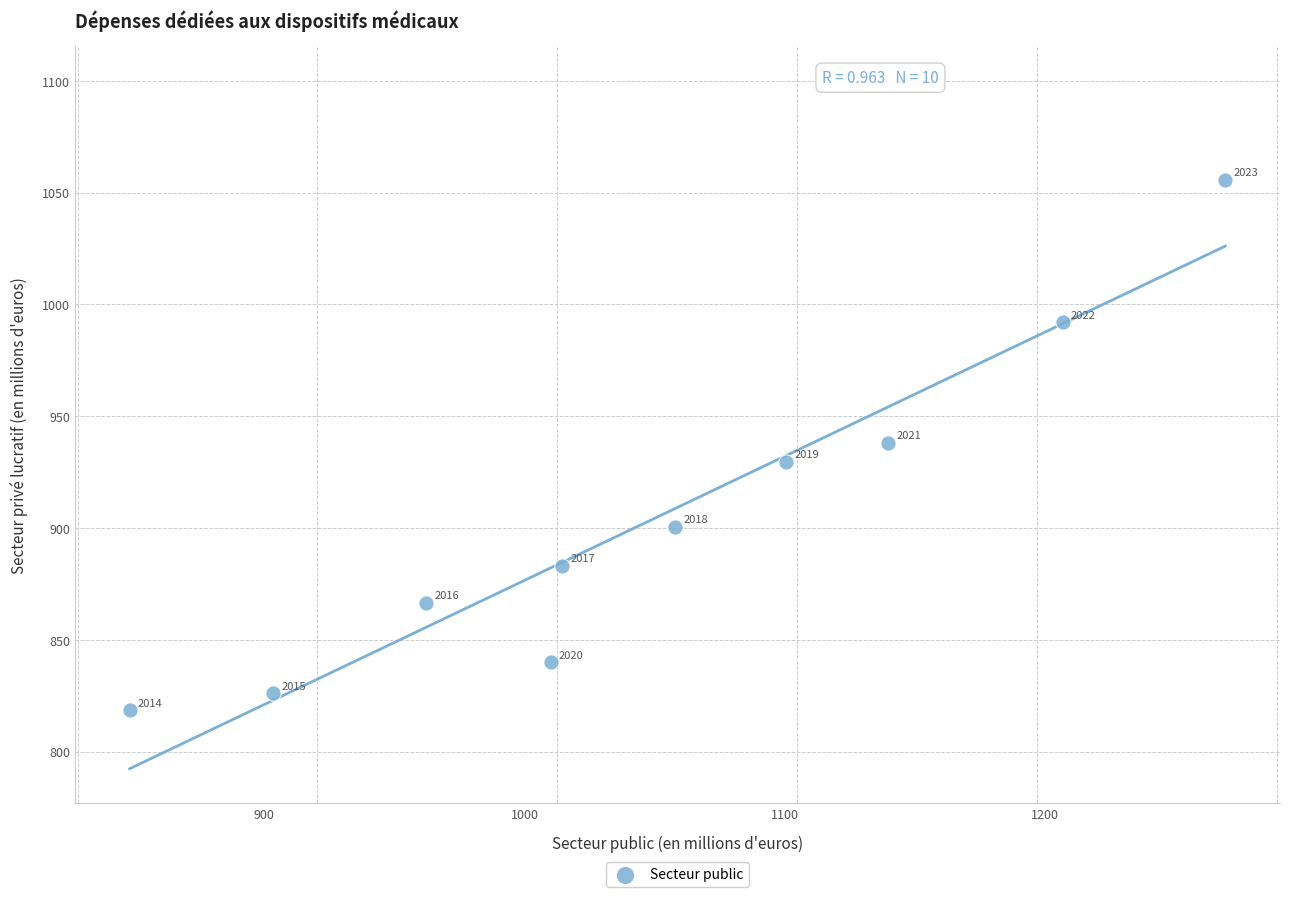

What is the average Y value?

905.1